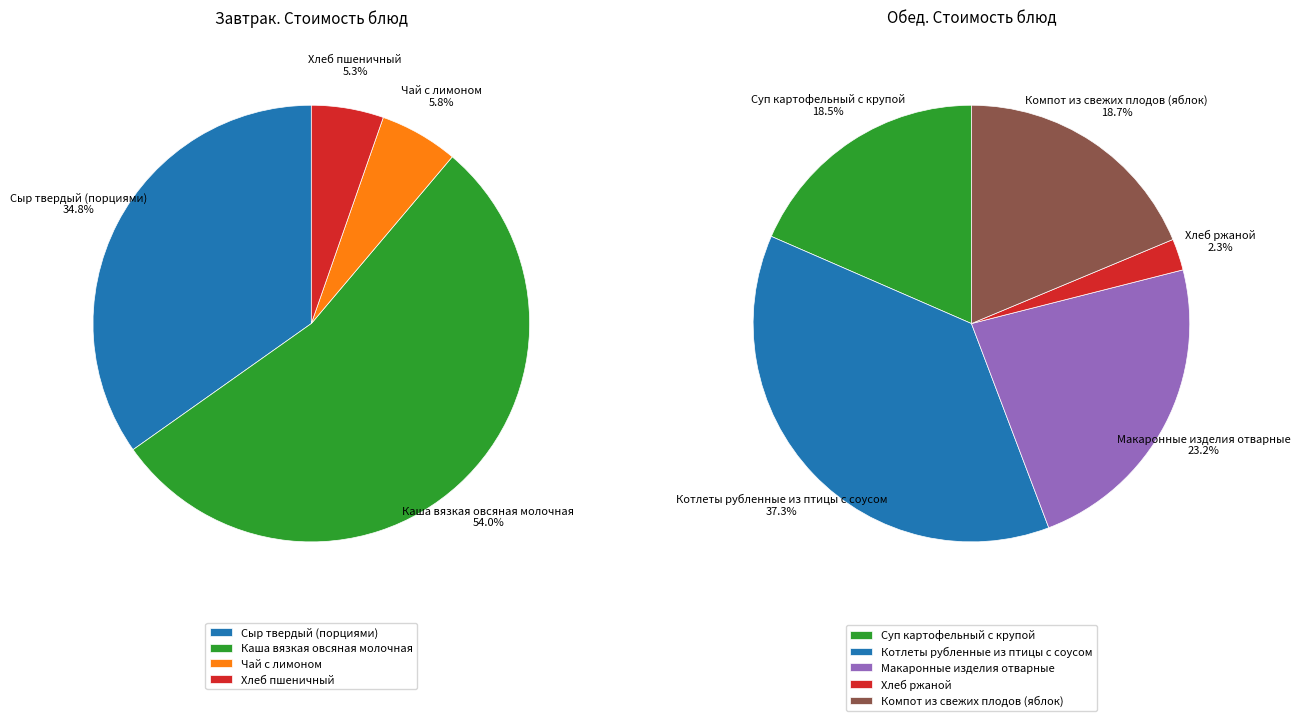

Approximately how many times larger is the value at Хлеб ржаной compared to Сыр твердый (порциями)?

0.1